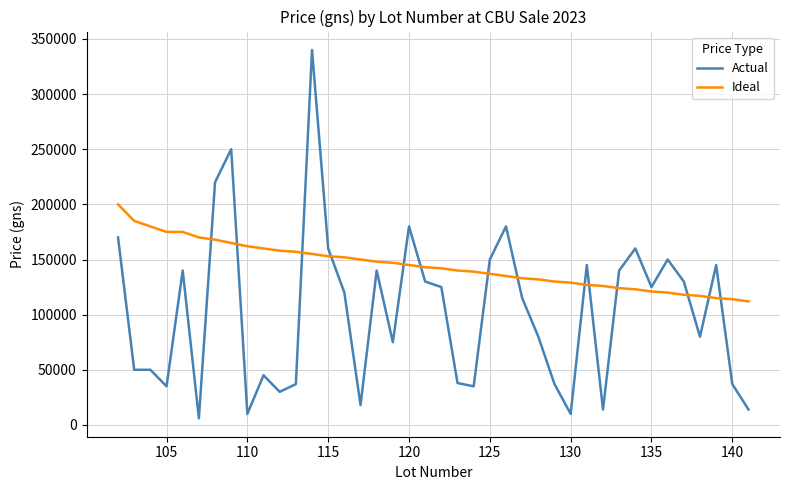

What are all the series names shown in the legend?

Actual, Ideal